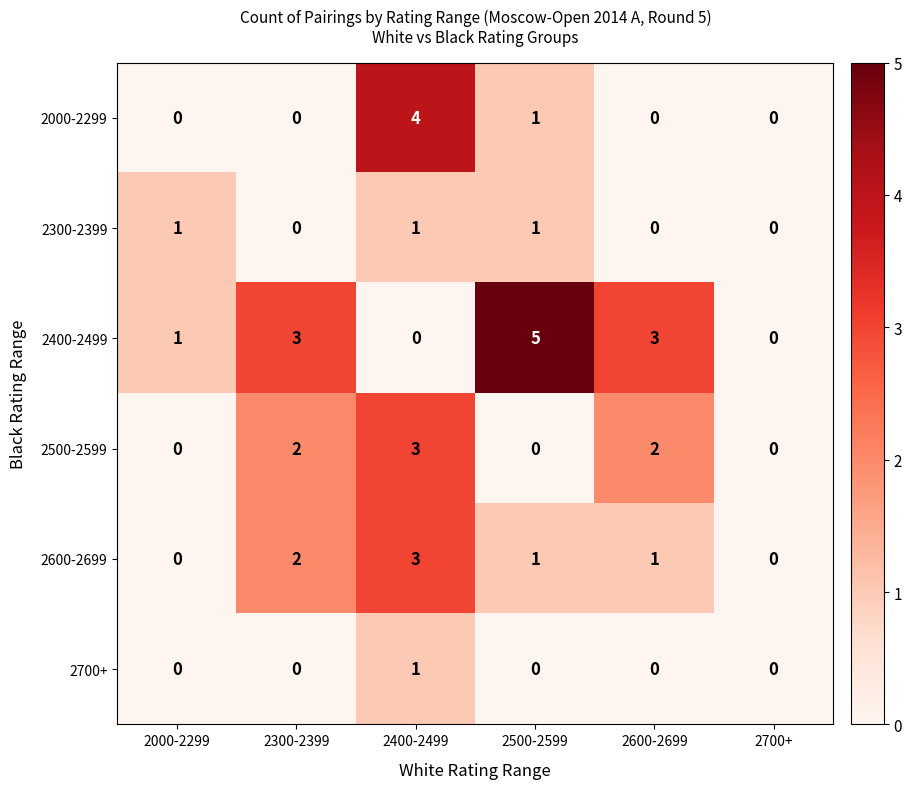

How many data points does each series have?

6